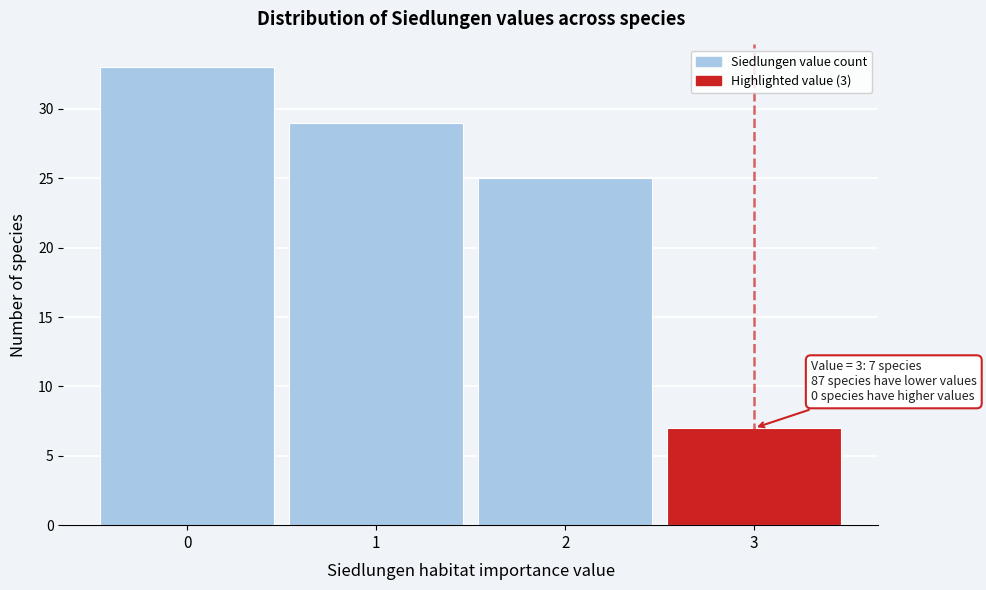

Which range on the x-axis has the tallest bar?

-0.5 to 0.5